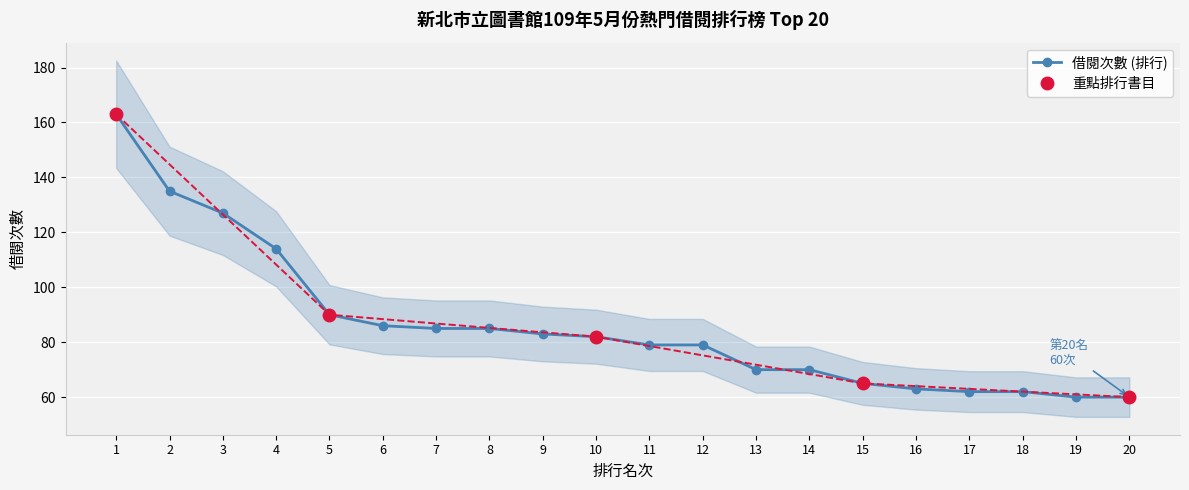

What is the value of the 12th point from the left?

79